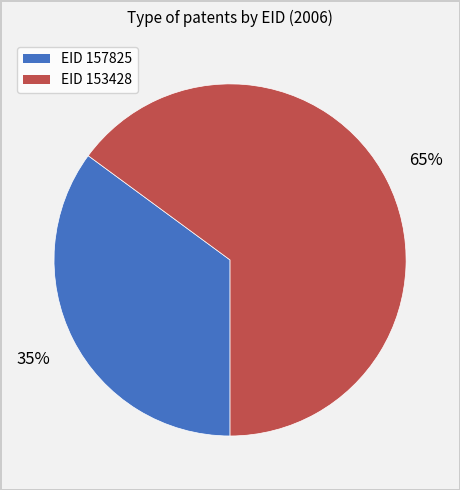

To the nearest percent, what is the difference between the largest and smallest slice percentages?

30%